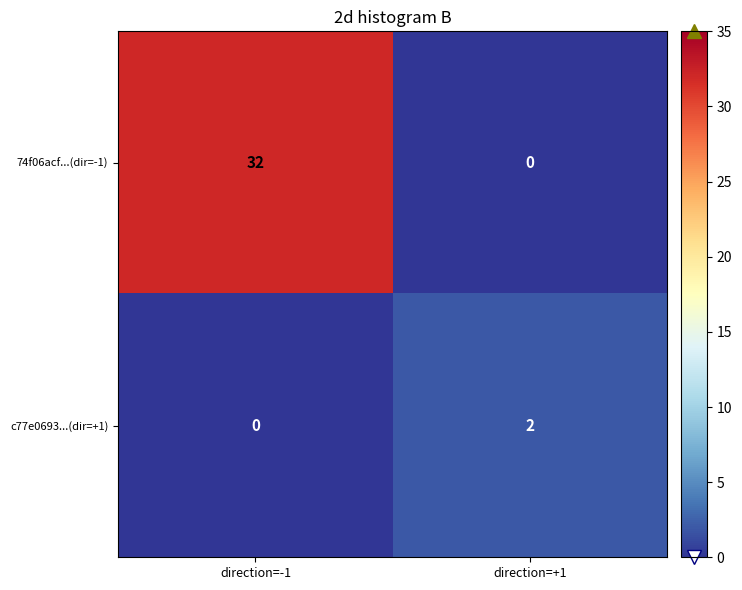

Reading left to right, what are all the values shown in this chart?

74f06acf...(dir=-1): direction=-1=32	direction=+1=0
c77e0693...(dir=+1): direction=-1=0	direction=+1=2